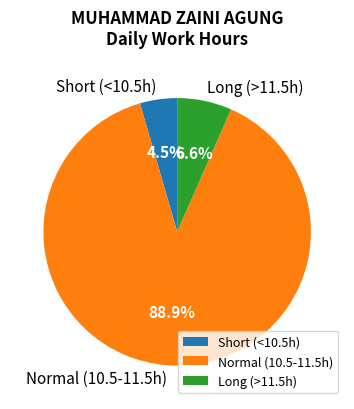

Is there any slice that represents more than half of the pie?

Yes